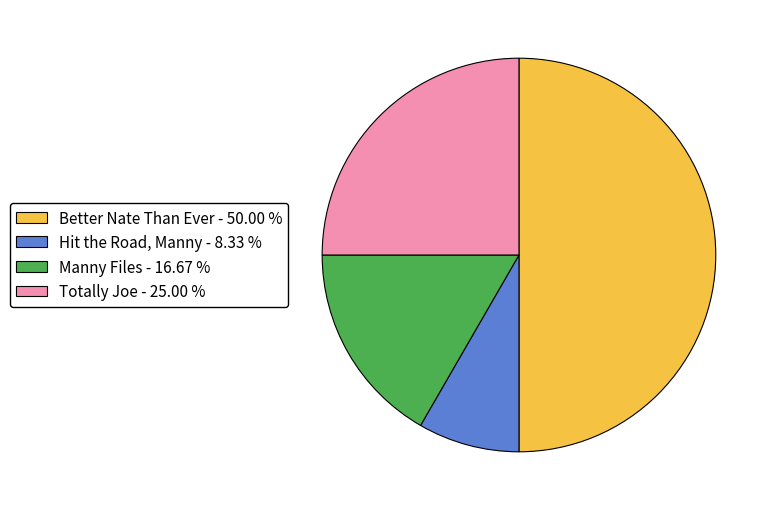

What is the ratio of the value at Better Nate Than Ever to the value at Manny Files?

3.0